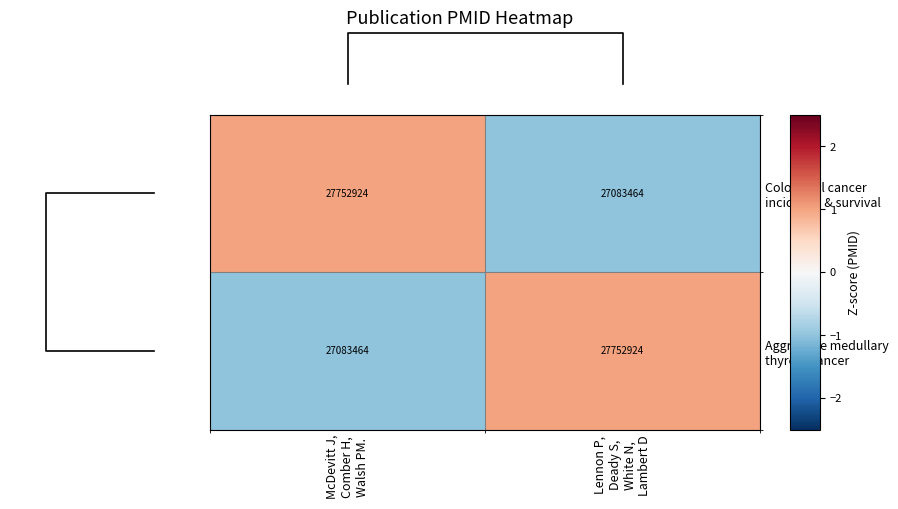

Rank the categories by Aggressive medullary thyroid cancer value from lowest to highest.

McDevitt J, Comber H, Walsh PM., Lennon P, Deady S, White N, Lambert D